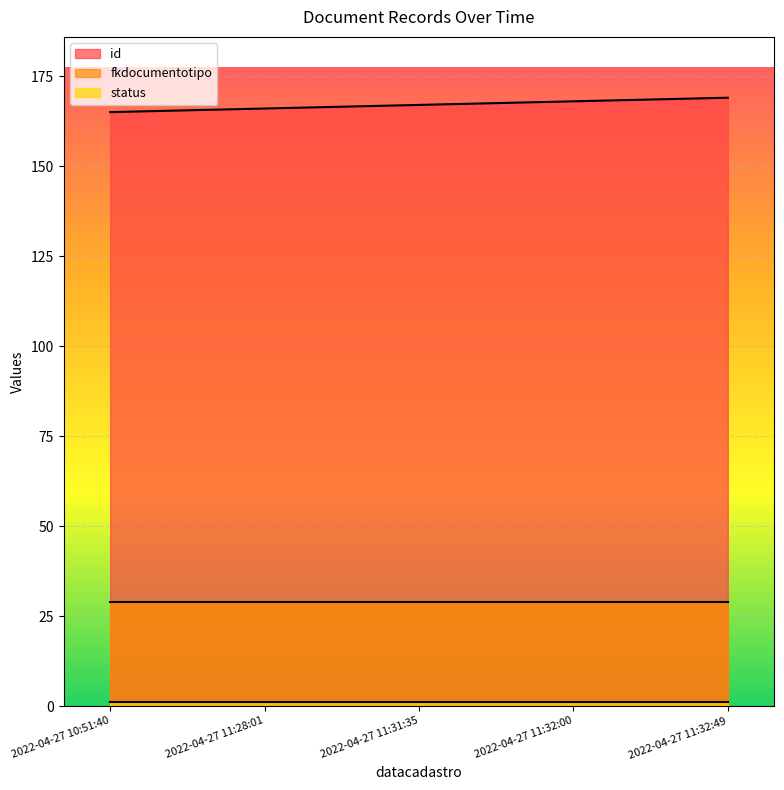

What are all the series names shown in the legend?

id, fkdocumentotipo, status